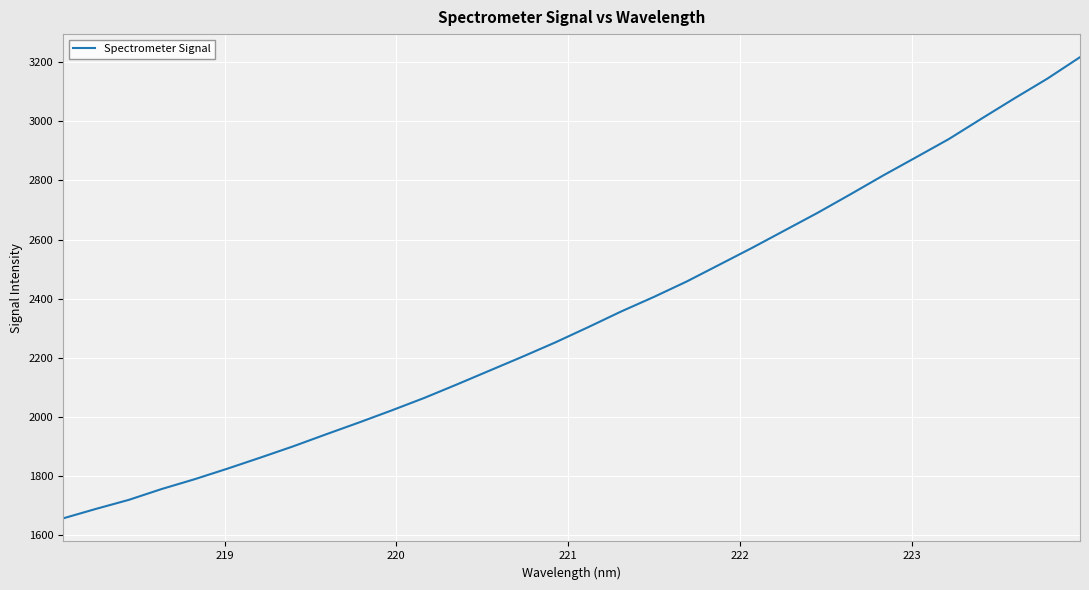

What is the greatest value displayed?

3216.6